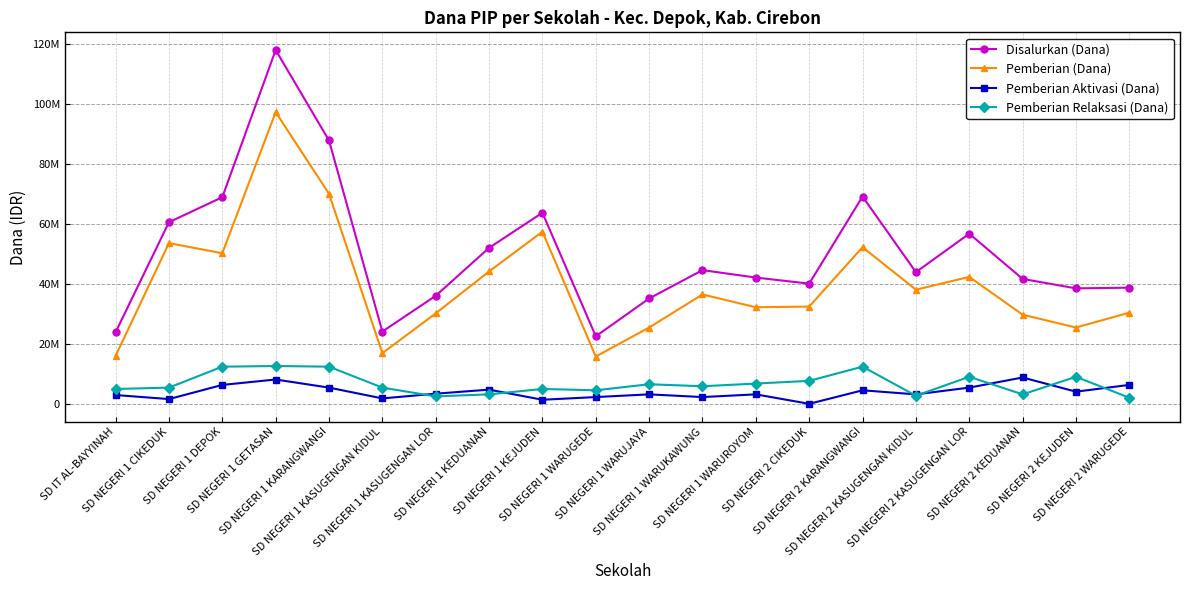

What are all the series names shown in the legend?

Disalurkan (Dana), Pemberian (Dana), Pemberian Aktivasi (Dana), Pemberian Relaksasi (Dana)